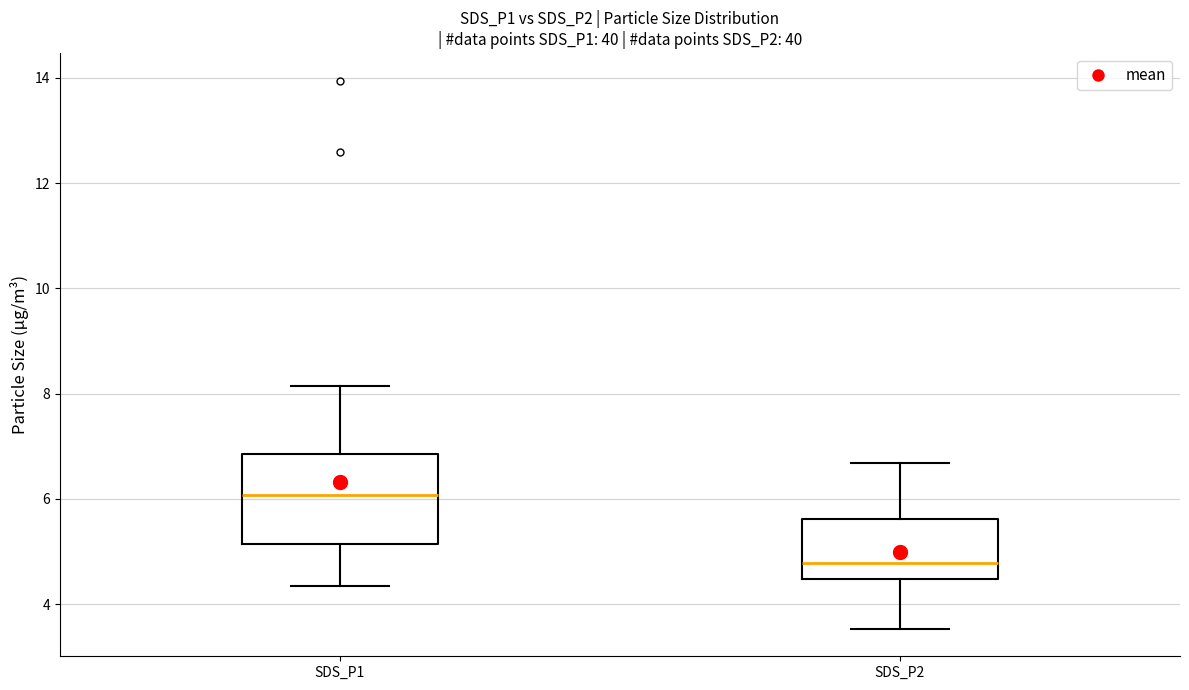

Where does the lower whisker of the box for SDS_P1 end on the y-axis? The values are not printed on the chart, so give them approximately, as read against the axis.

4.4